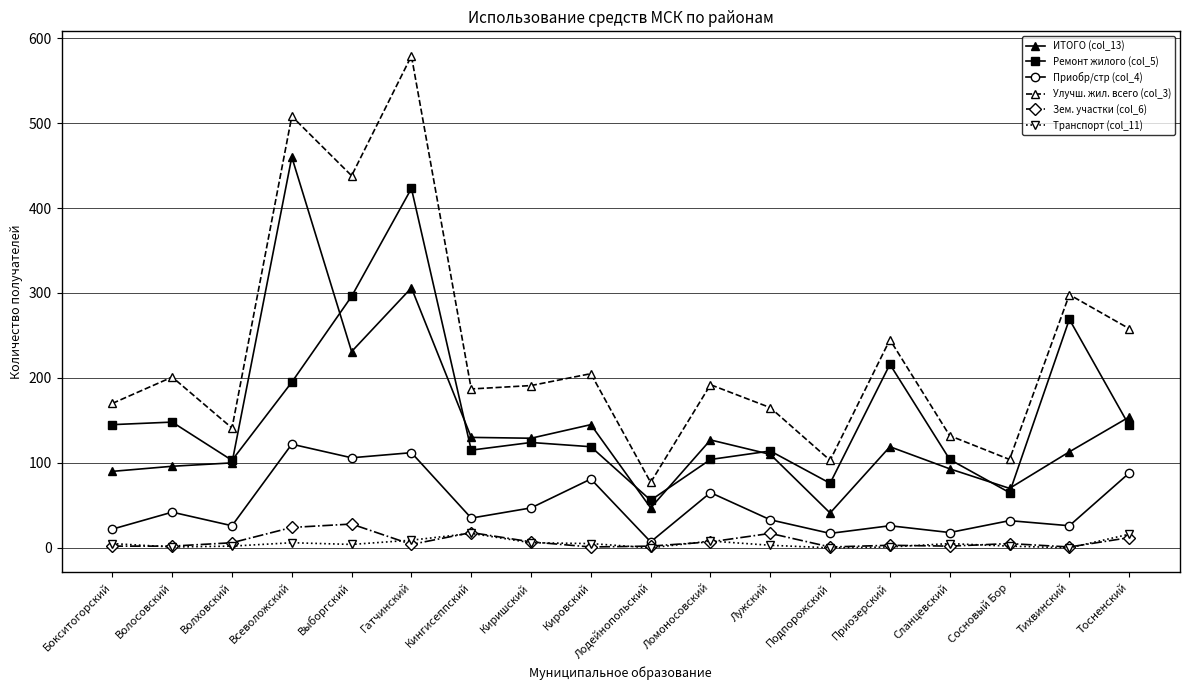

Read the Приобр/стр (col_4) value at Выборгский, to the nearest 5.

105